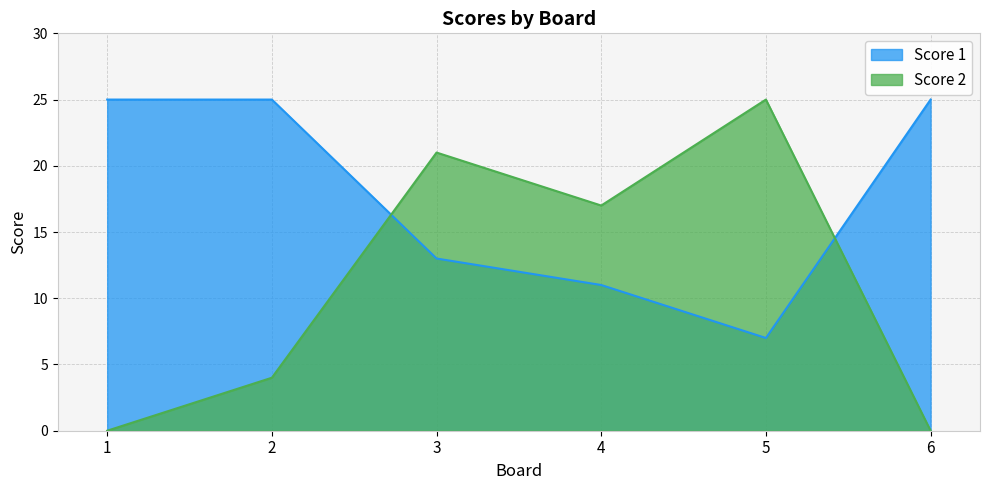

At which label is Score 1 closest to 16?

3